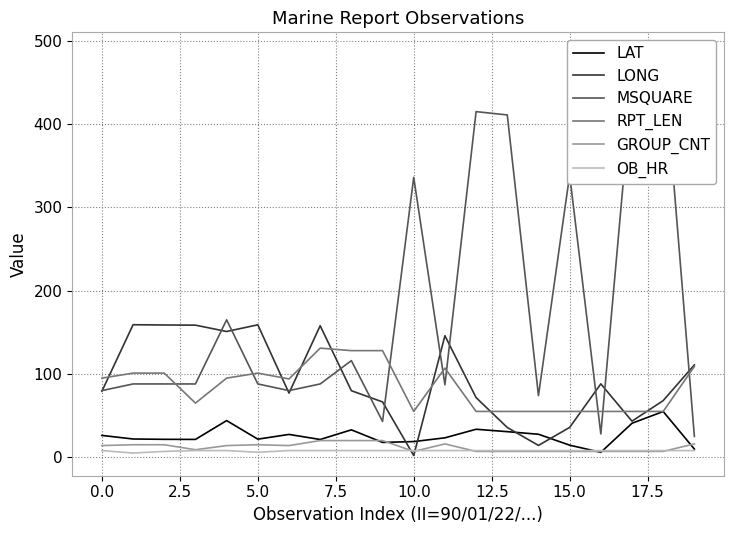

Which series has the largest total across all categories?

MSQUARE